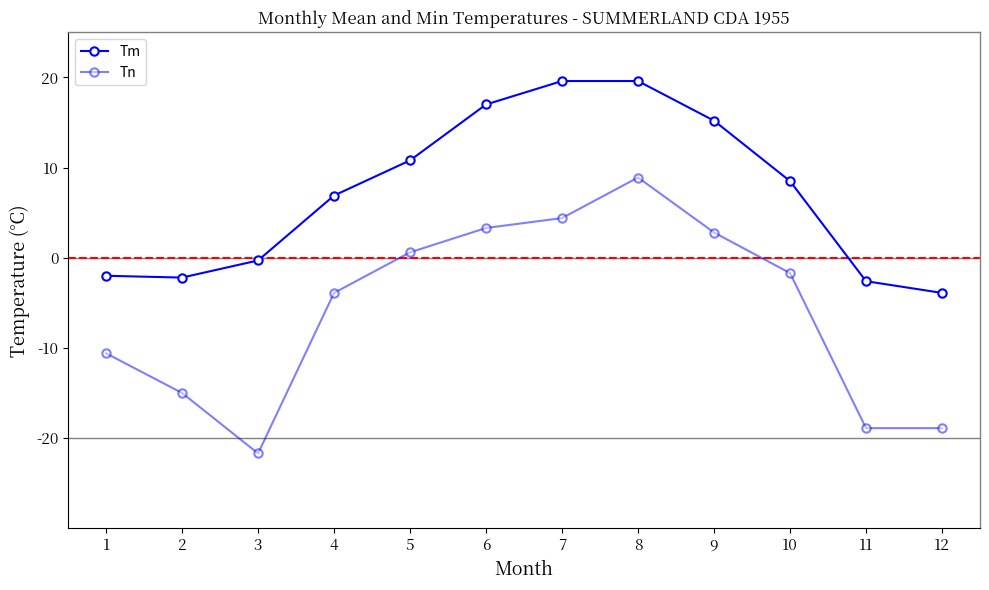

What is the average value of the Tn series?

-5.9